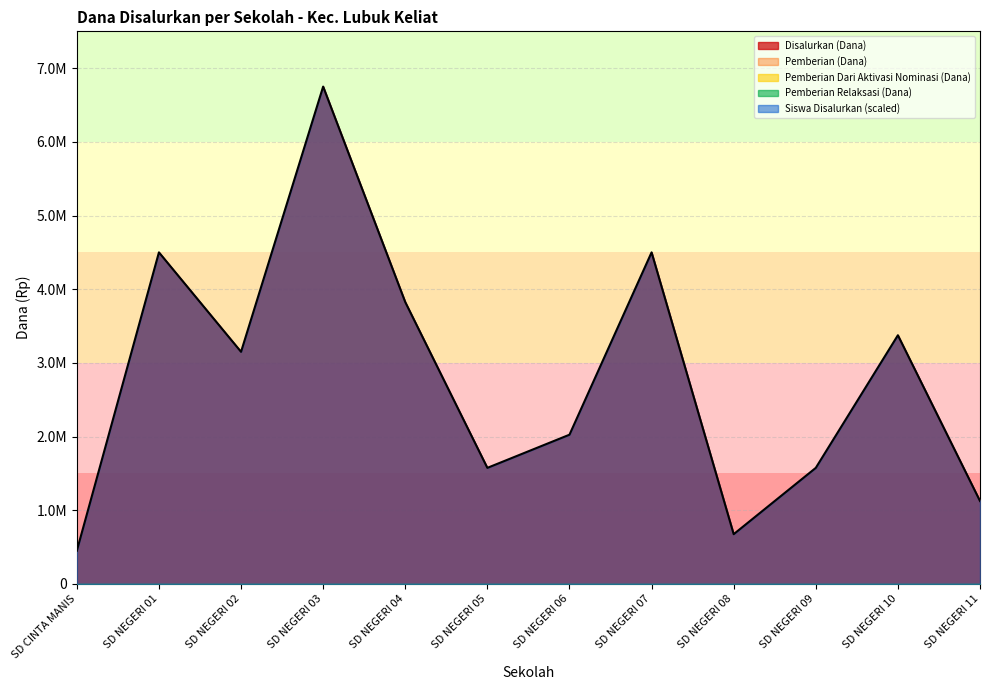

What is the label of the 9th point from the left?

SD NEGERI 08